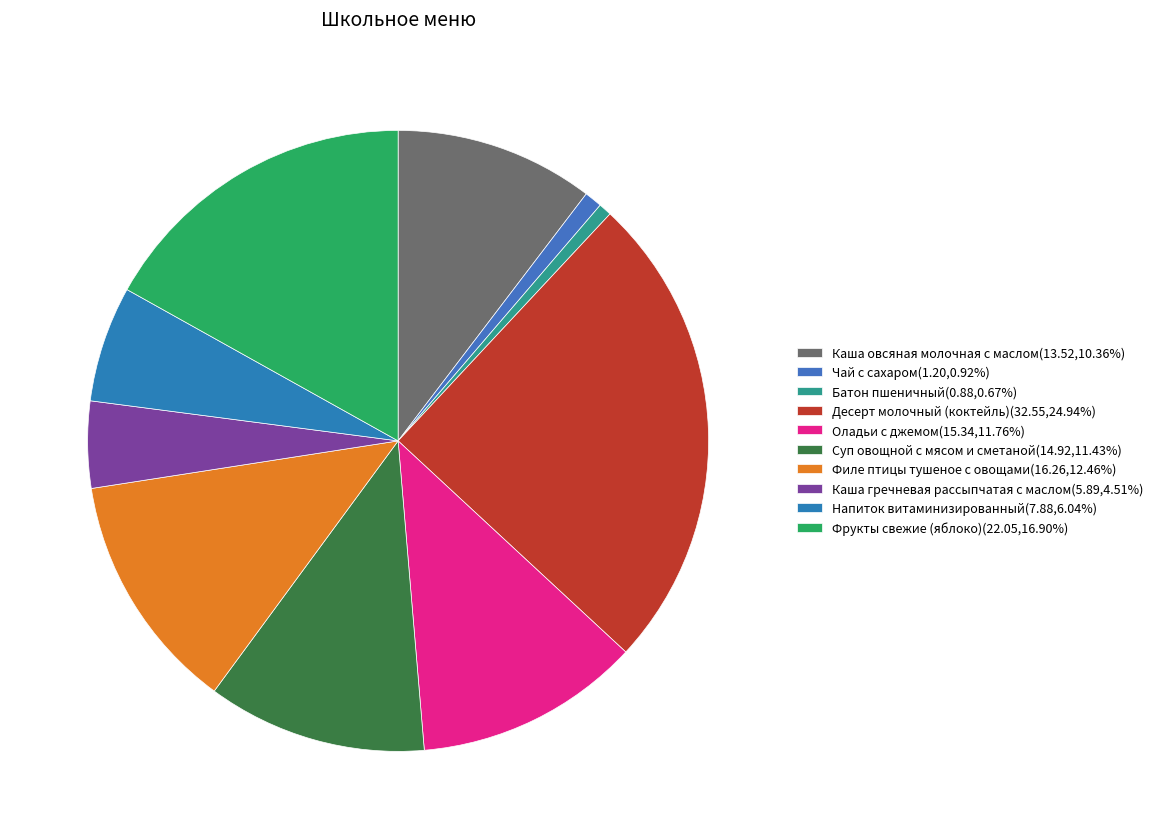

Approximately how many times larger is the value at Каша овсяная молочная с маслом compared to Каша гречневая рассыпчатая с маслом?

2.3